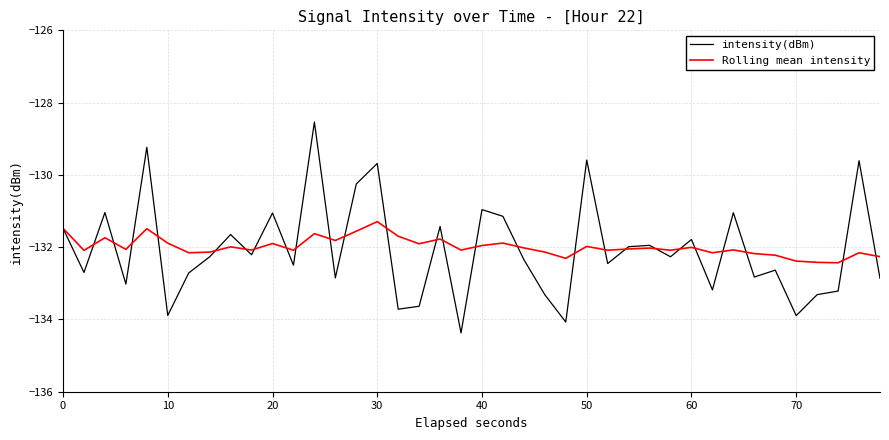

What is the maximum value for intensity(dBm)?

-128.5